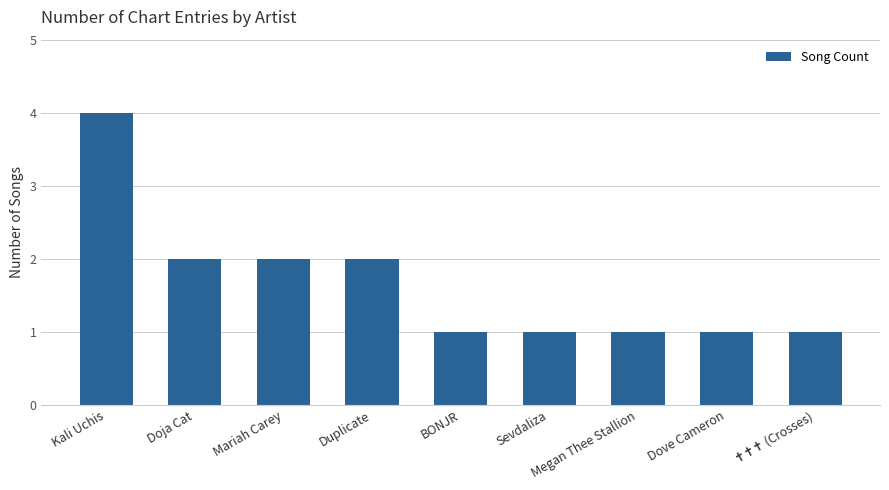

Which category has the highest value across all series?

Kali Uchis